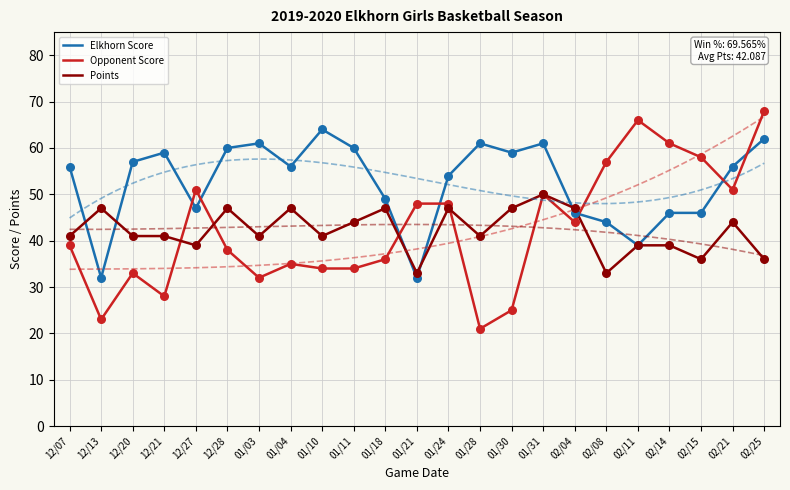

At how many categories does at least one series exceed 51?

18